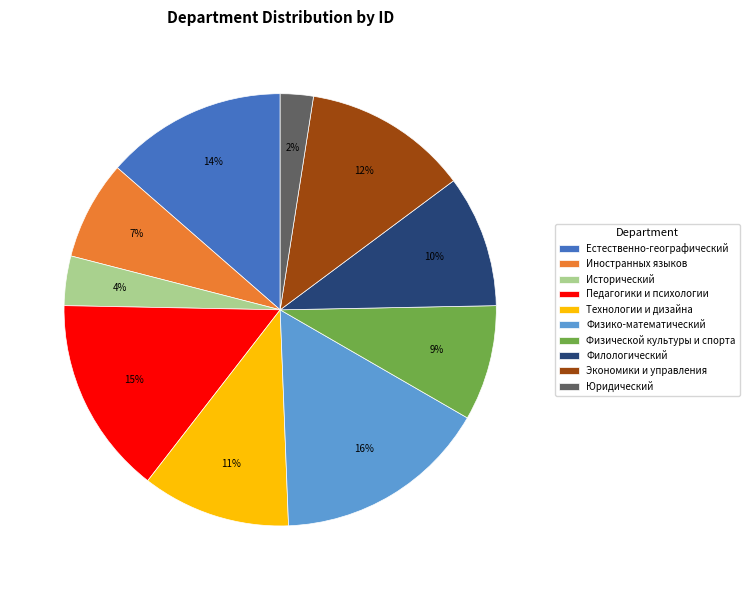

What is the largest slice in the pie chart?

Физико-математический